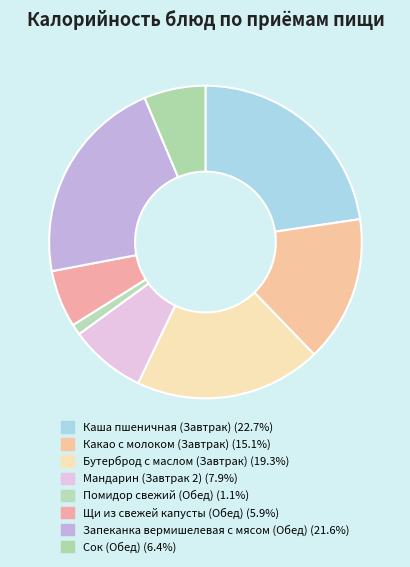

The Мандарин (Завтрак 2) slice represents 1% of the pie. True or false?

False